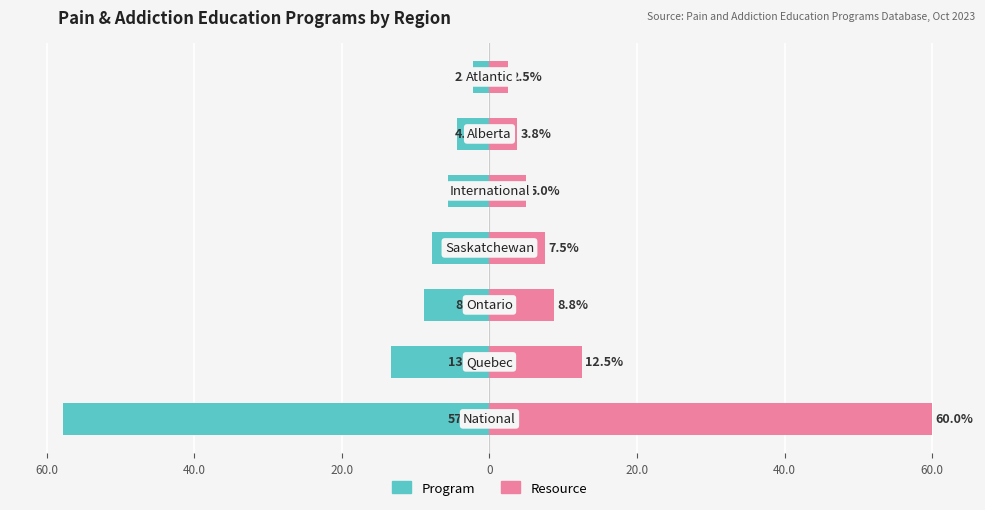

What is the difference between the maximum and minimum values in the Resource series?

57.5